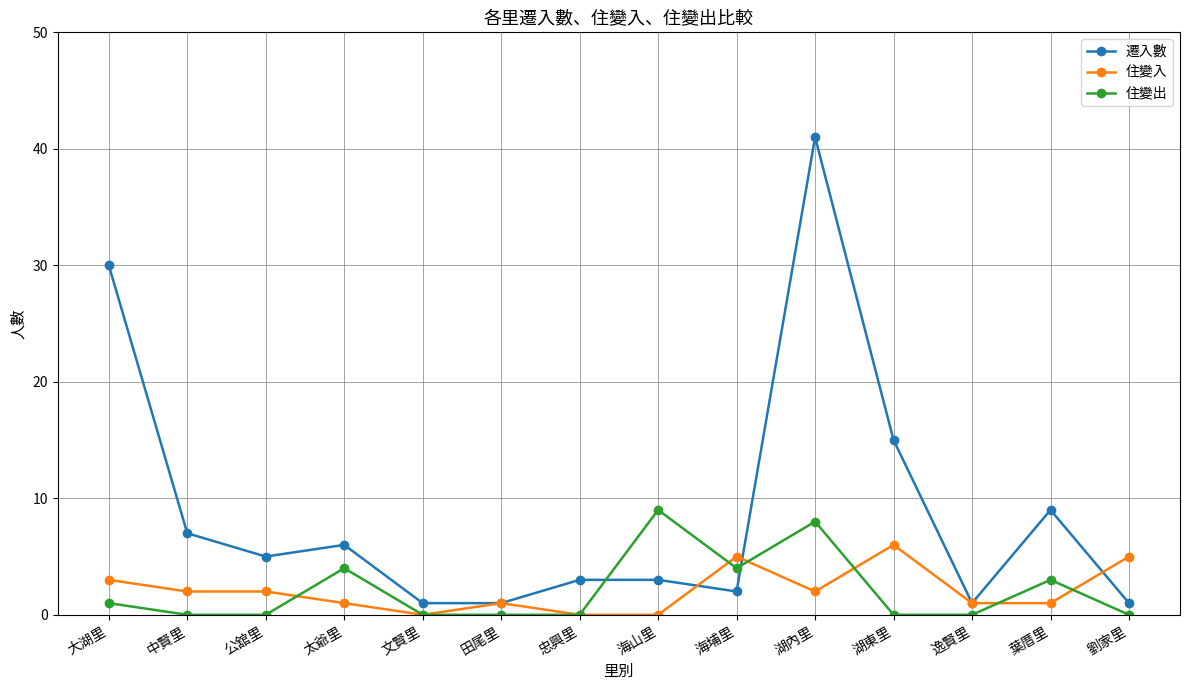

How many data points in 住變入 are less than 2?

7